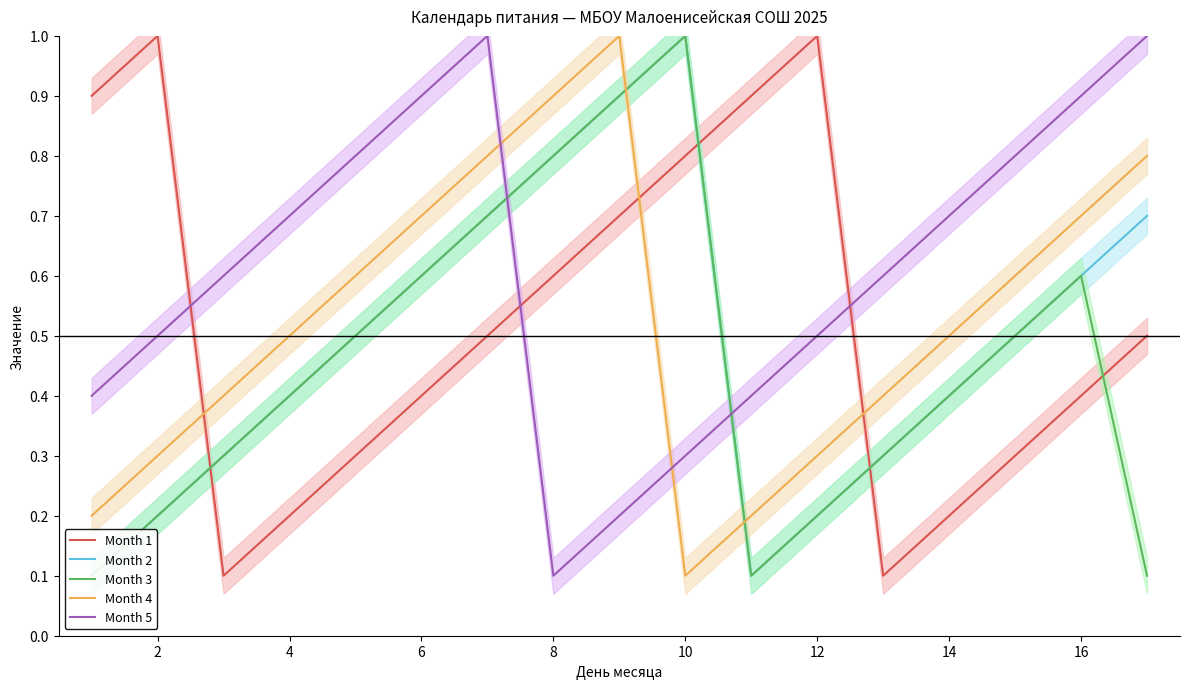

True or false: Month 1 has a value of 0.4 at 6.

True